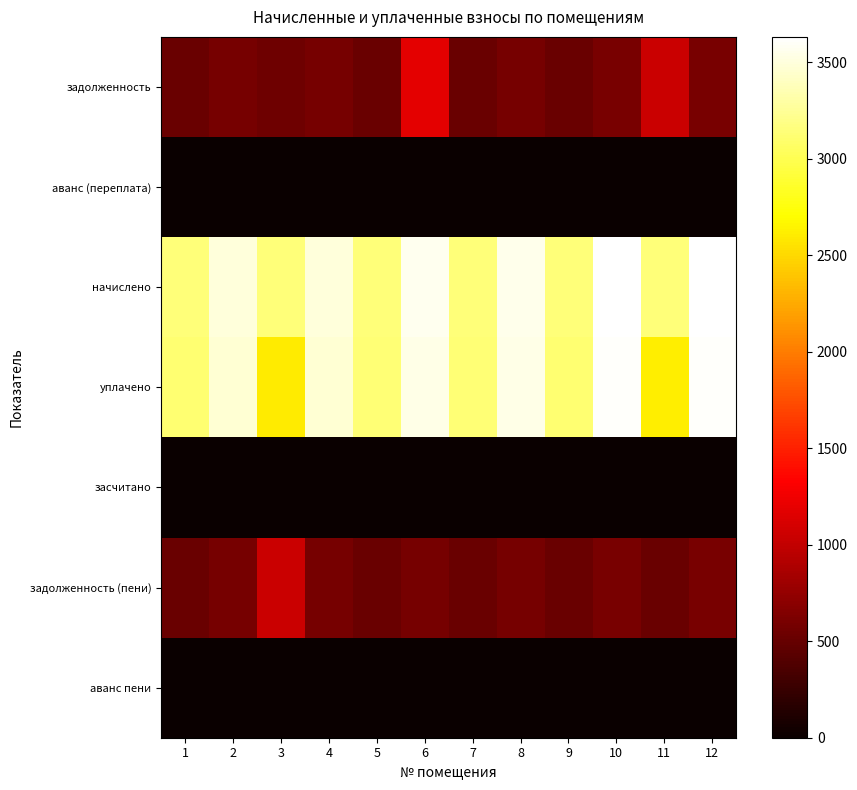

How many series are shown in this chart?

7